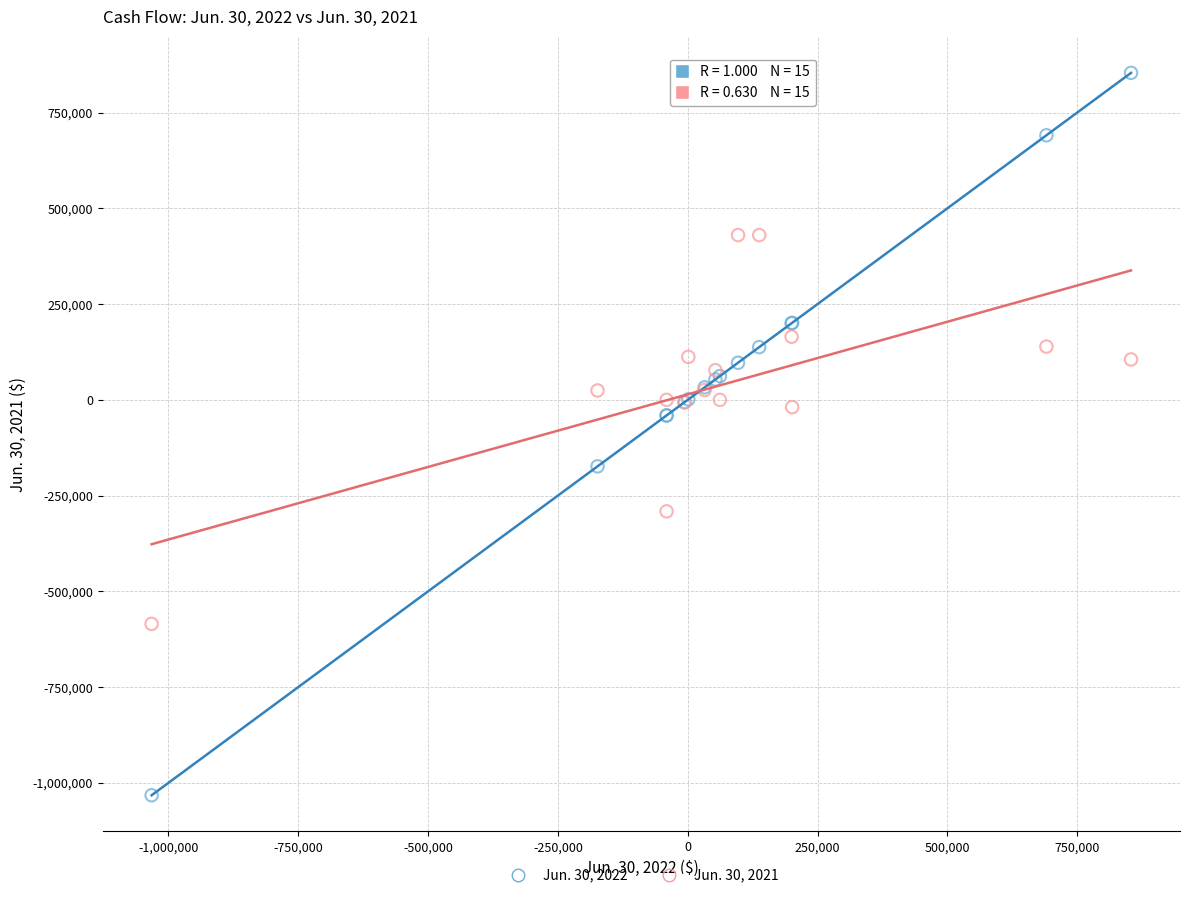

What are all the series names shown in the legend?

Jun. 30, 2022, Jun. 30, 2021